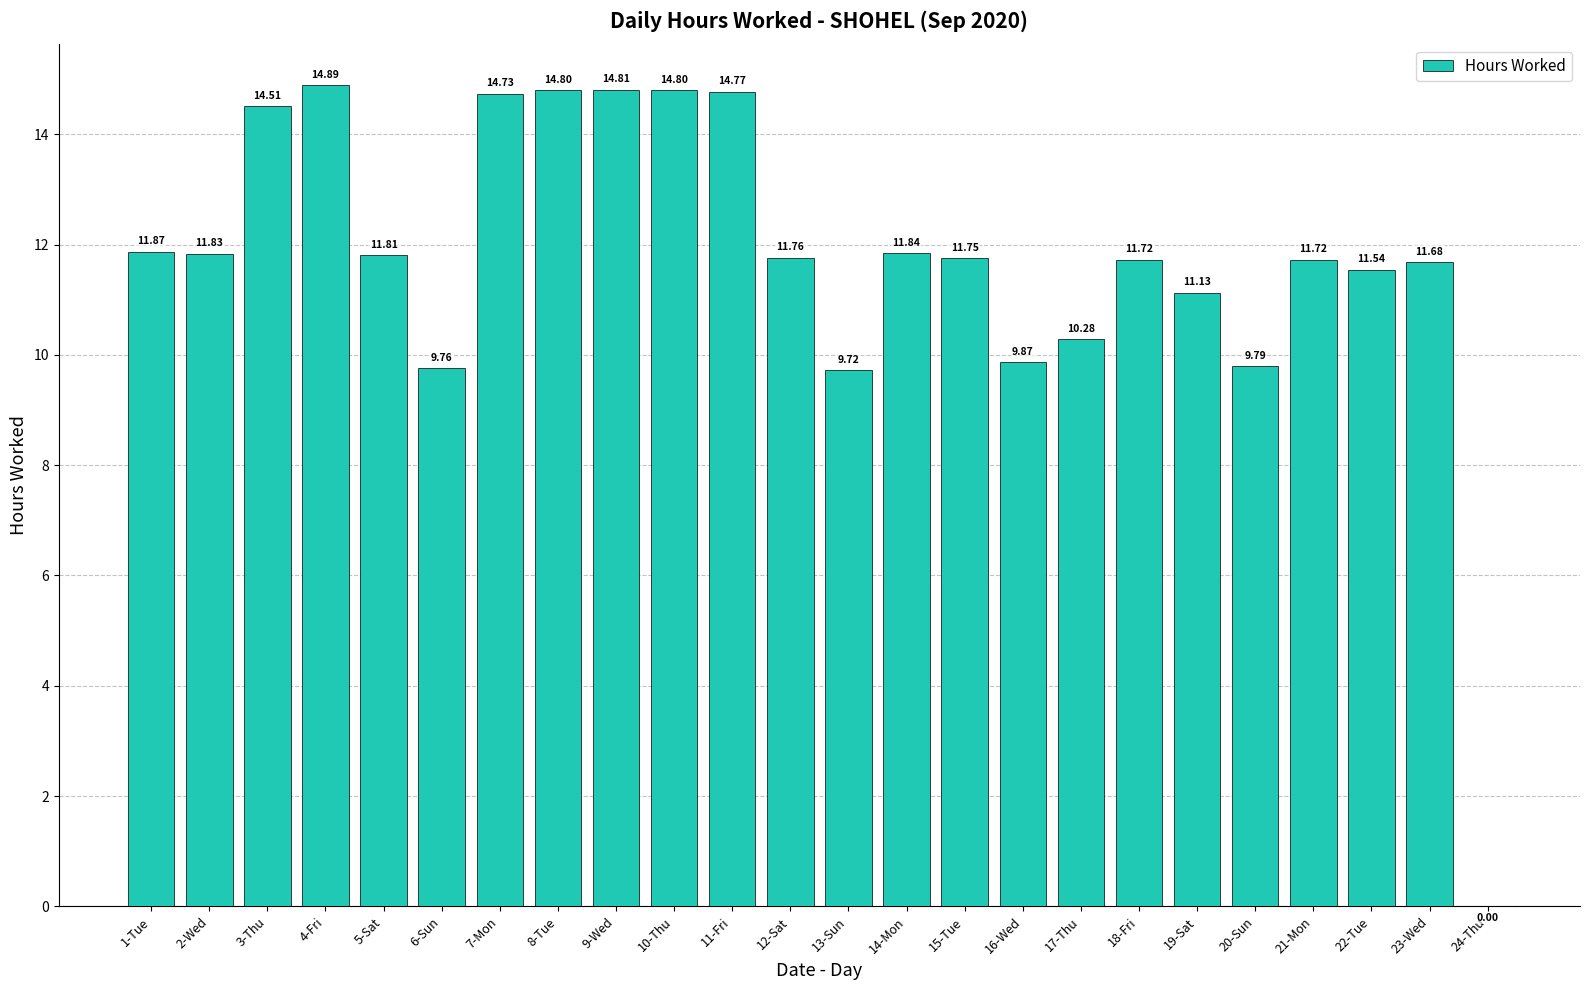

What is the sum of all values?

281.4